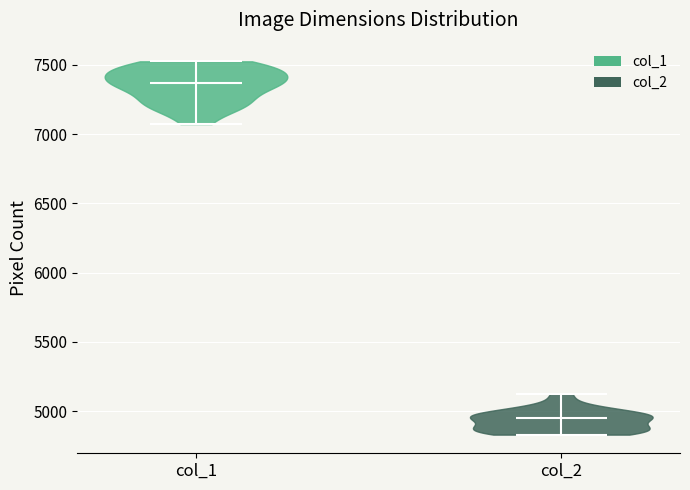

Which violin has the lowest median line?

col_2